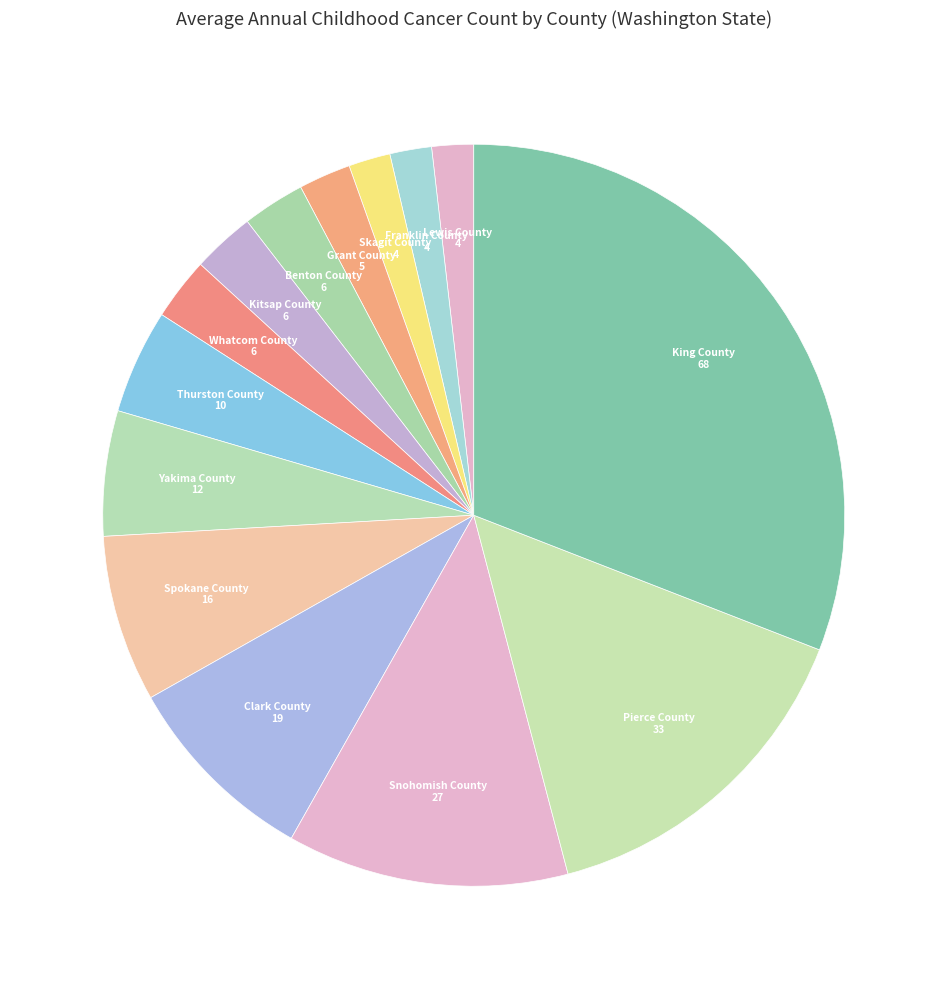

What is the largest slice in the pie chart?

King County